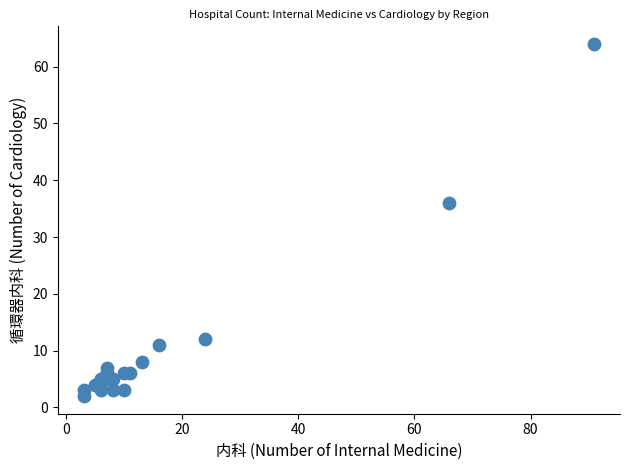

What Y value in the scatter plot is closest to 33?

36